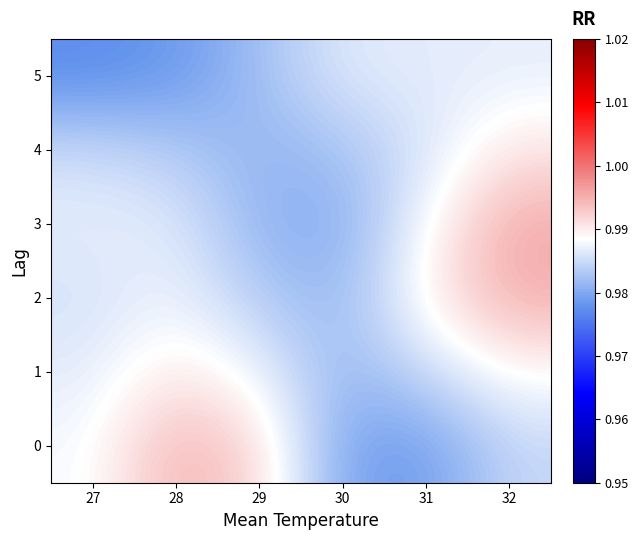

At how many categories does at least one series exceed 0?

6